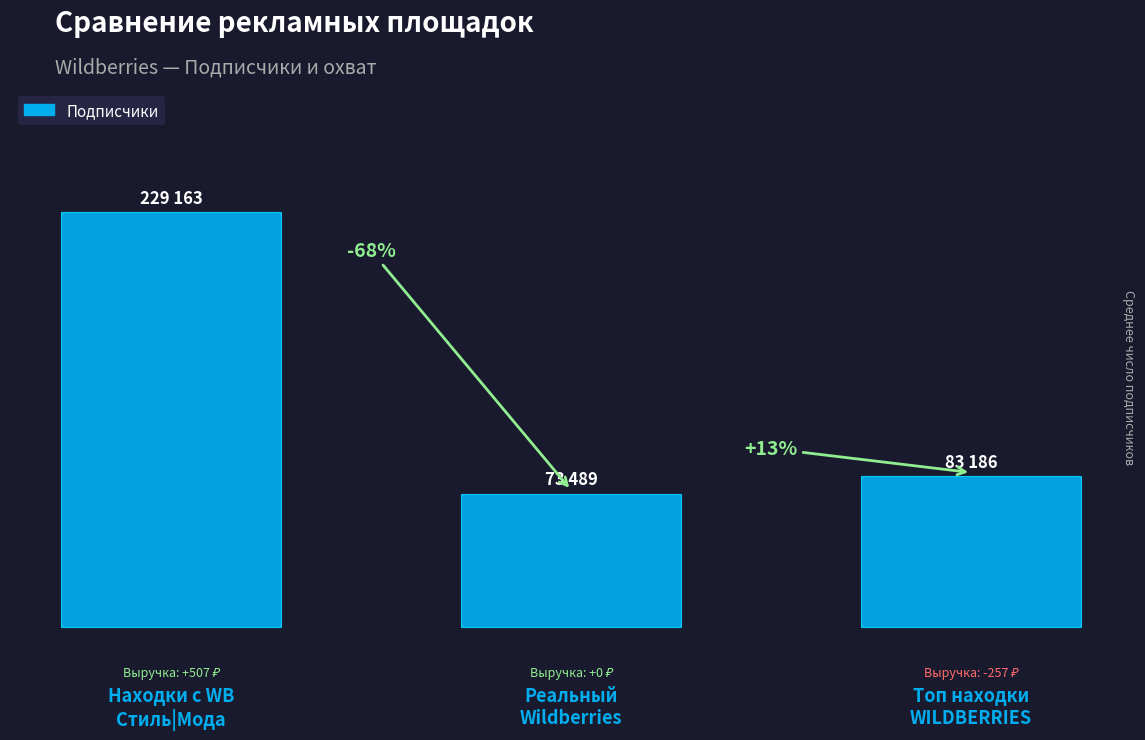

Is it true that the value at Реальный
Wildberries is 46716?

False